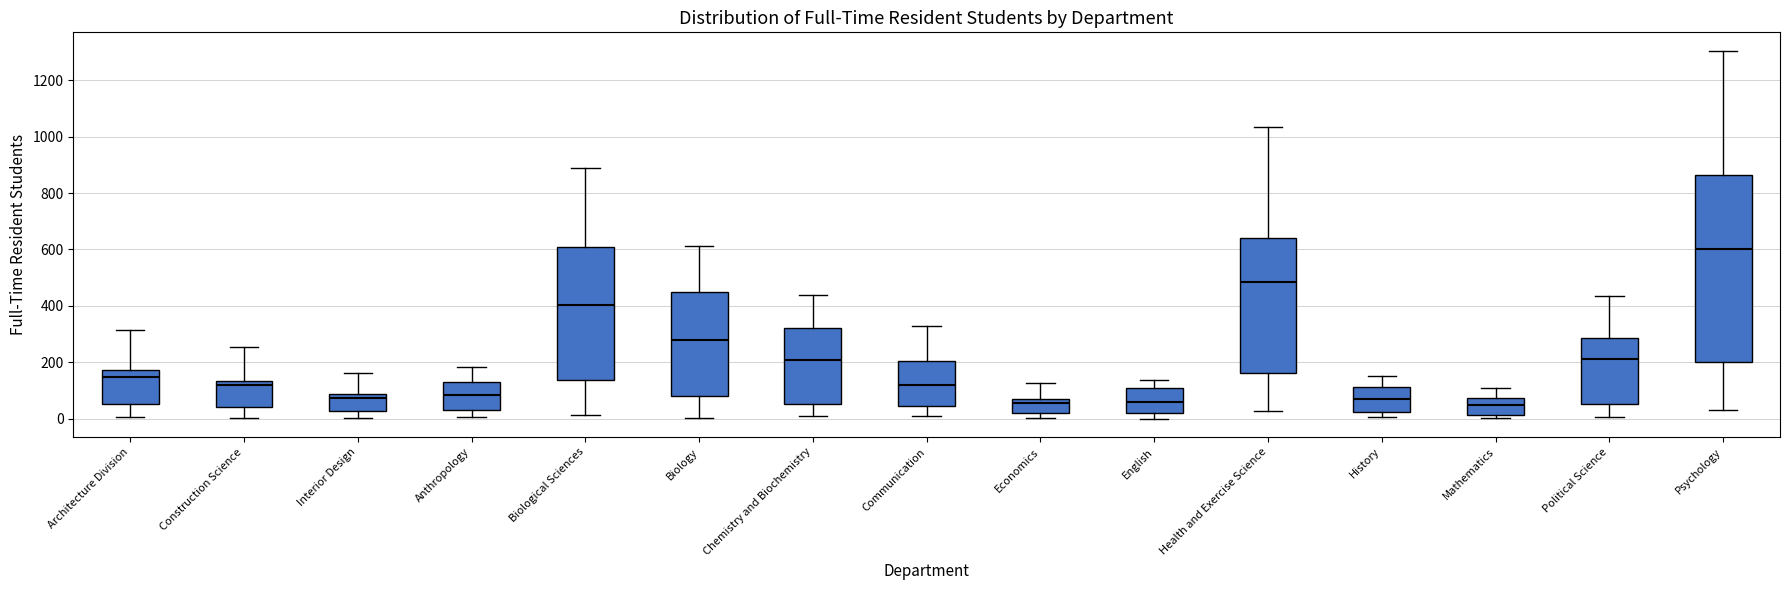

Comparing the boxes themselves (not the whiskers), which one is the tallest?

Psychology